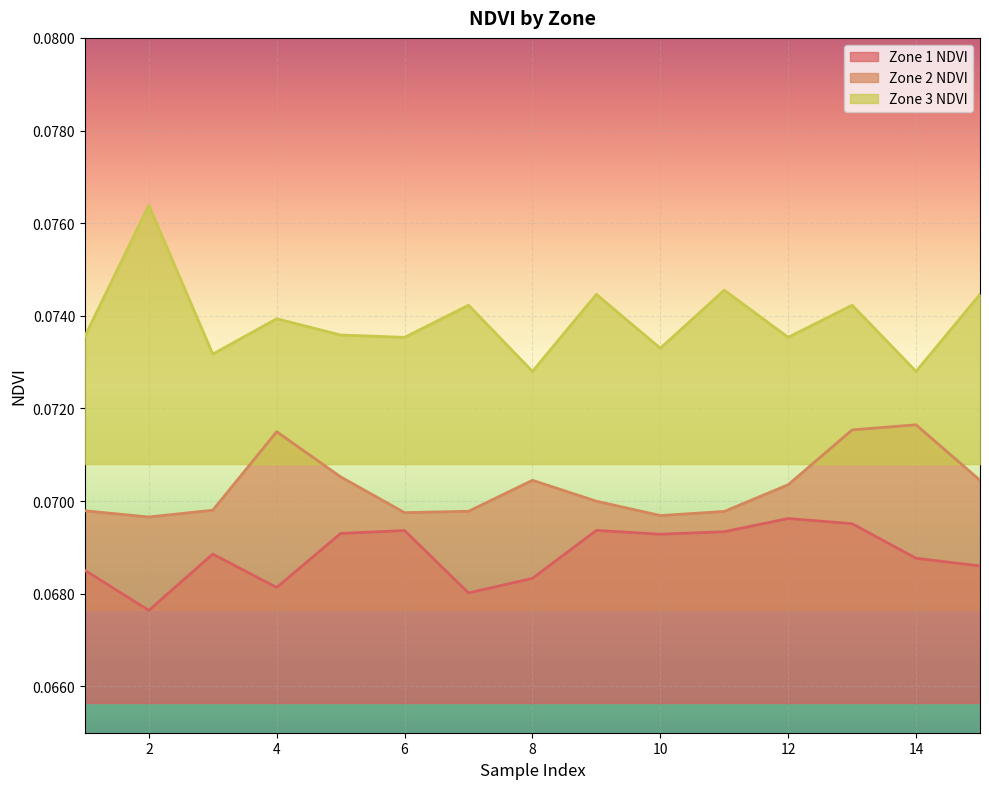

List the labels in order of Zone 2 NDVI value, smallest first.

2, 10, 6, 11, 7, 1, 3, 9, 12, 8, 15, 5, 4, 13, 14